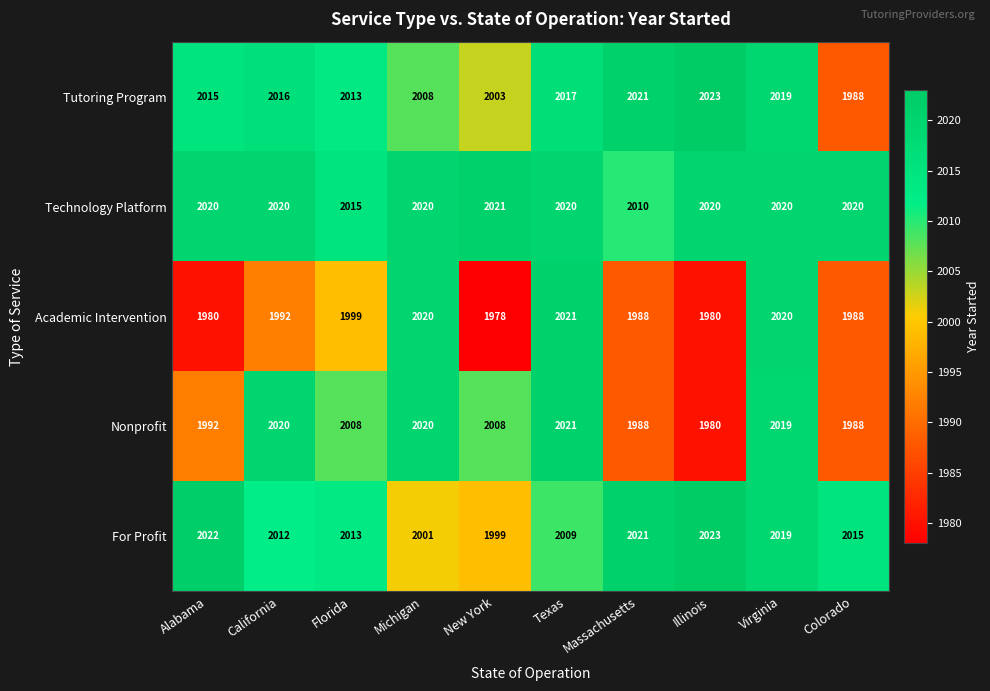

What value does the Nonprofit series have at Florida, to the nearest 5?

2010